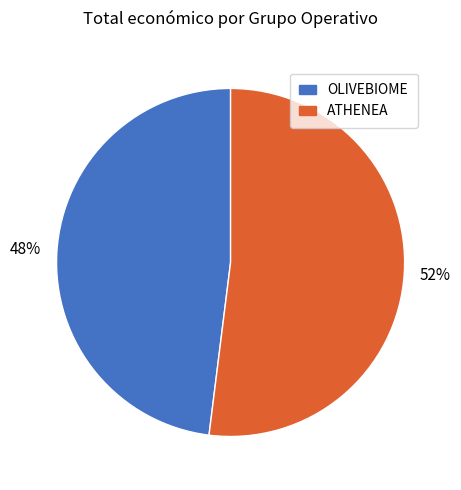

To the nearest percent, what is the difference between the largest and smallest slice percentages?

4%